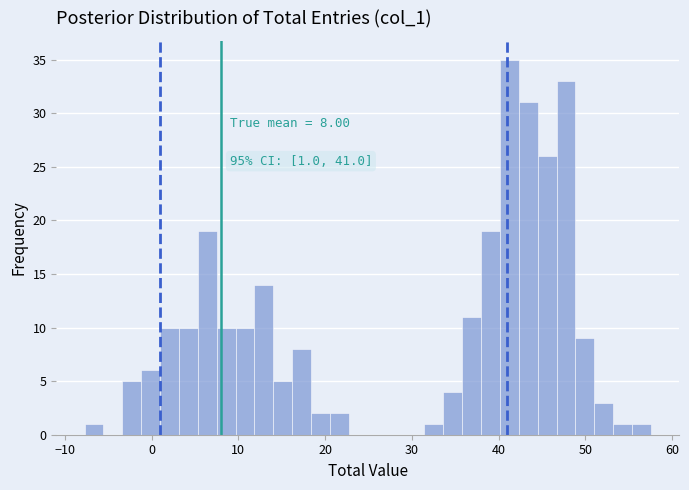

Read against the x-axis, roughly where is the centre of the tallest bar?

41